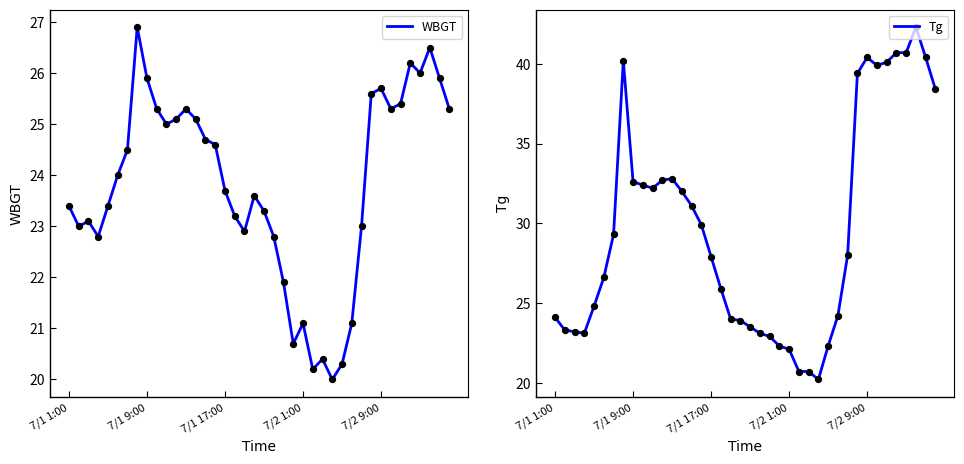

Which series contains the highest Y value?

Tg